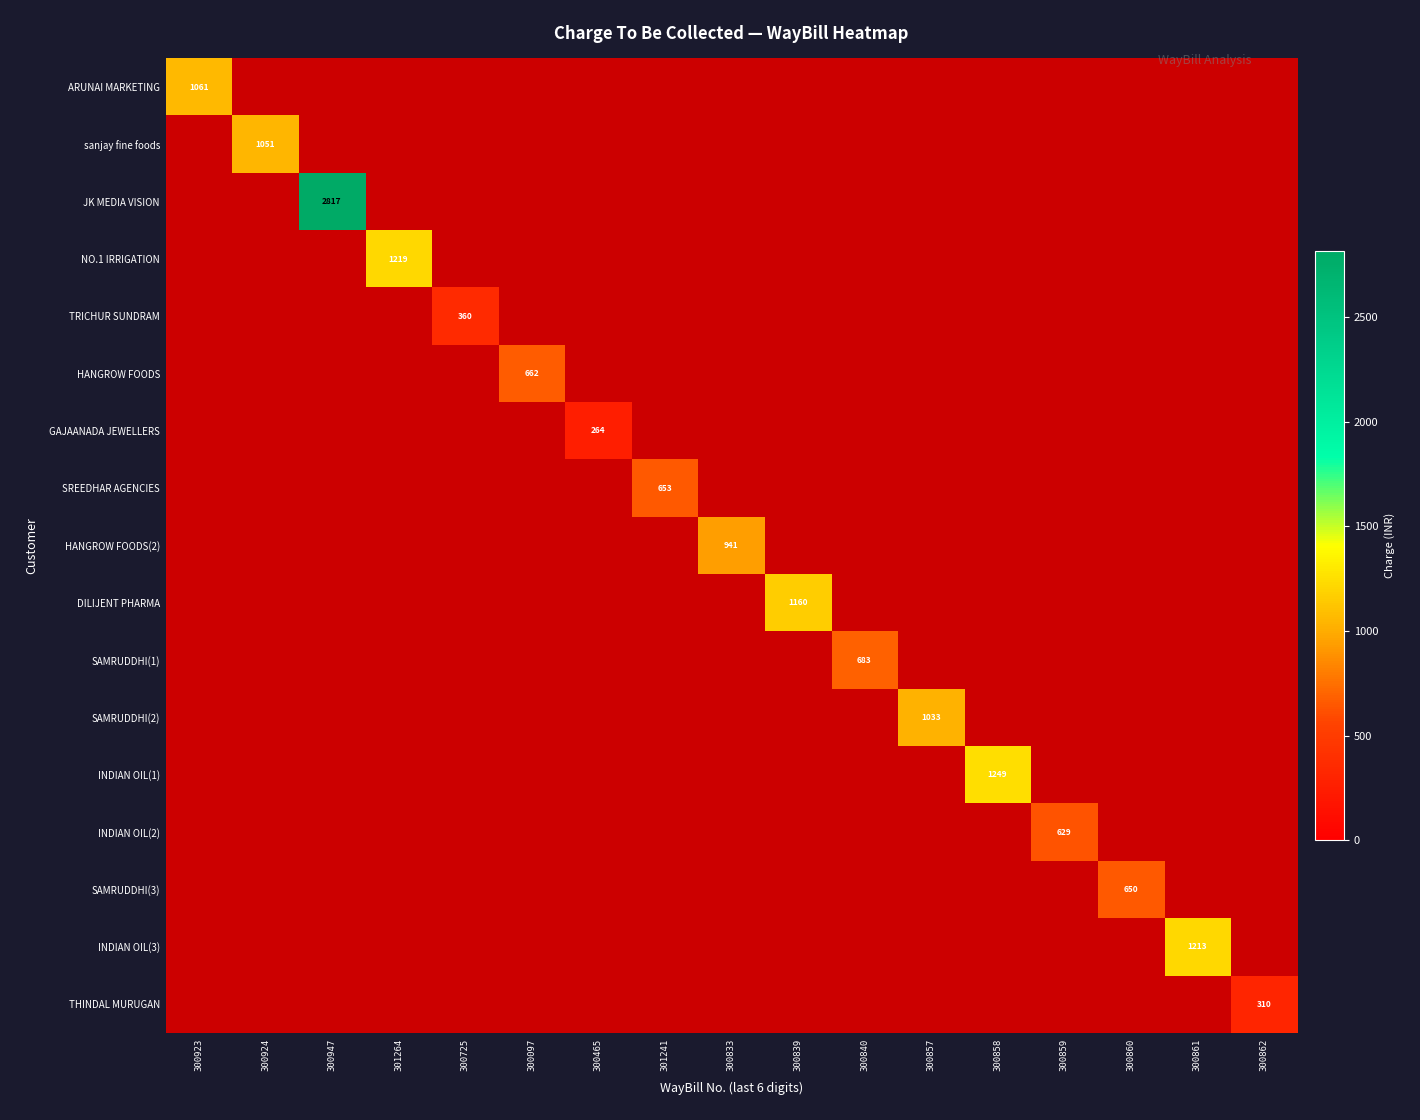

Between 301264 and 300833, which series saw the biggest shift?

NO.1 IRRIGATION